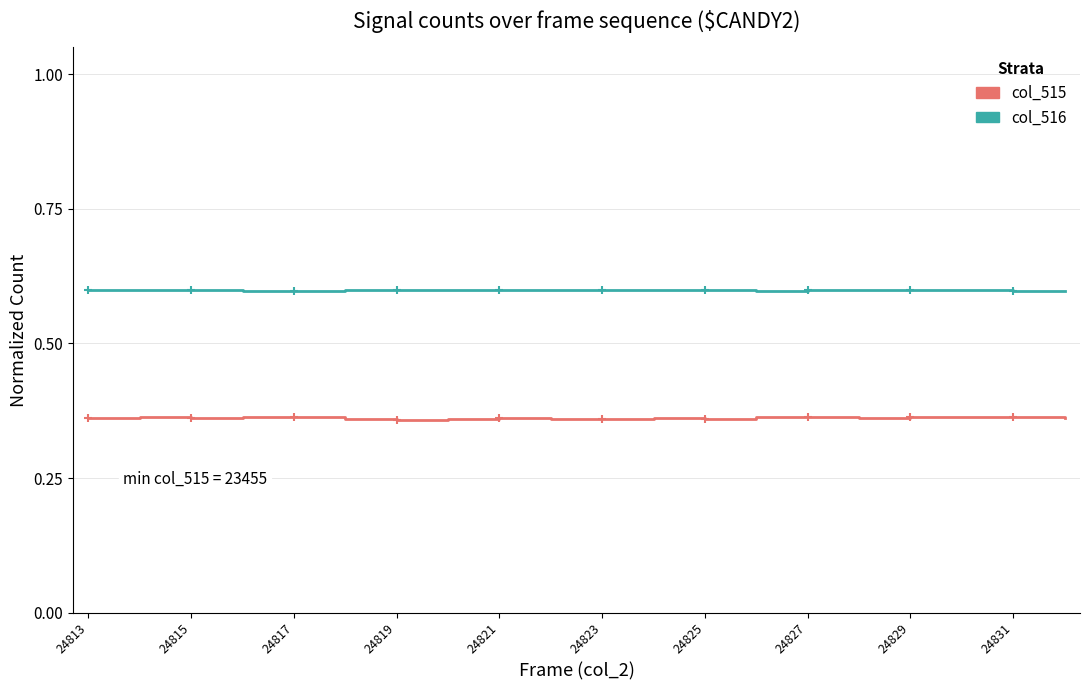

Rank the series by their maximum value, from lowest to highest.

col_515, col_516